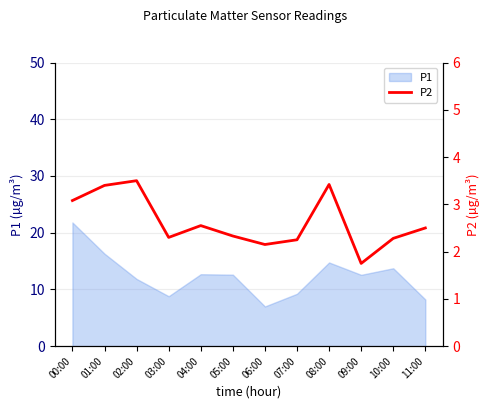

What is the difference between the maximum and minimum values?

1.8